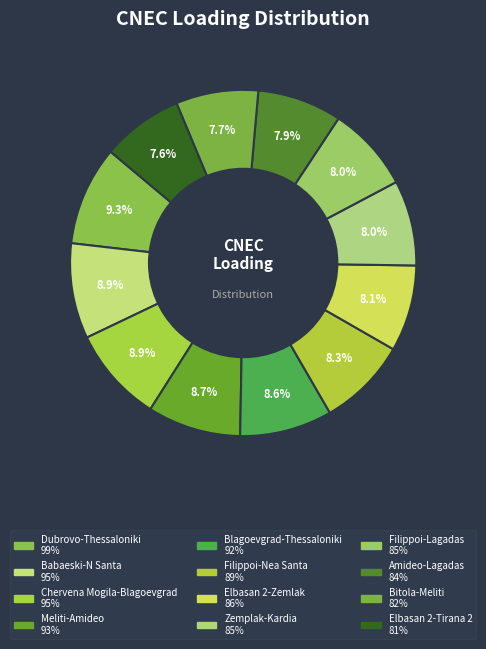

Which slice is the largest?

N-1 400 kV Dubrovo-Thessaloniki